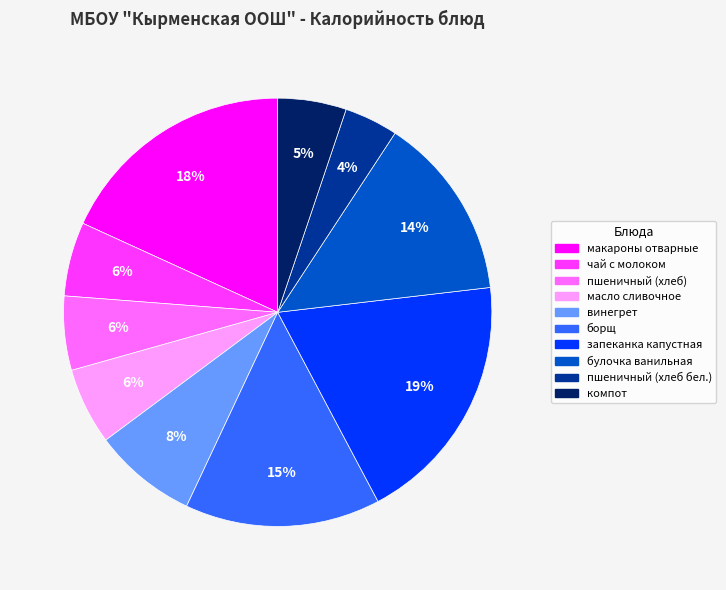

To the nearest percent, what is the combined percentage of макароны отварные and булочка ванильная?

32%